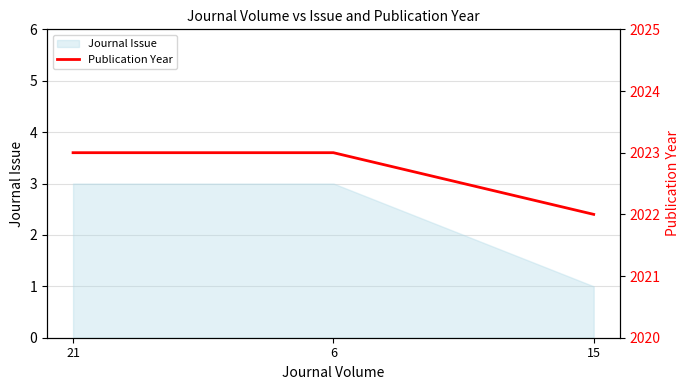

What is the greatest value displayed?

2023